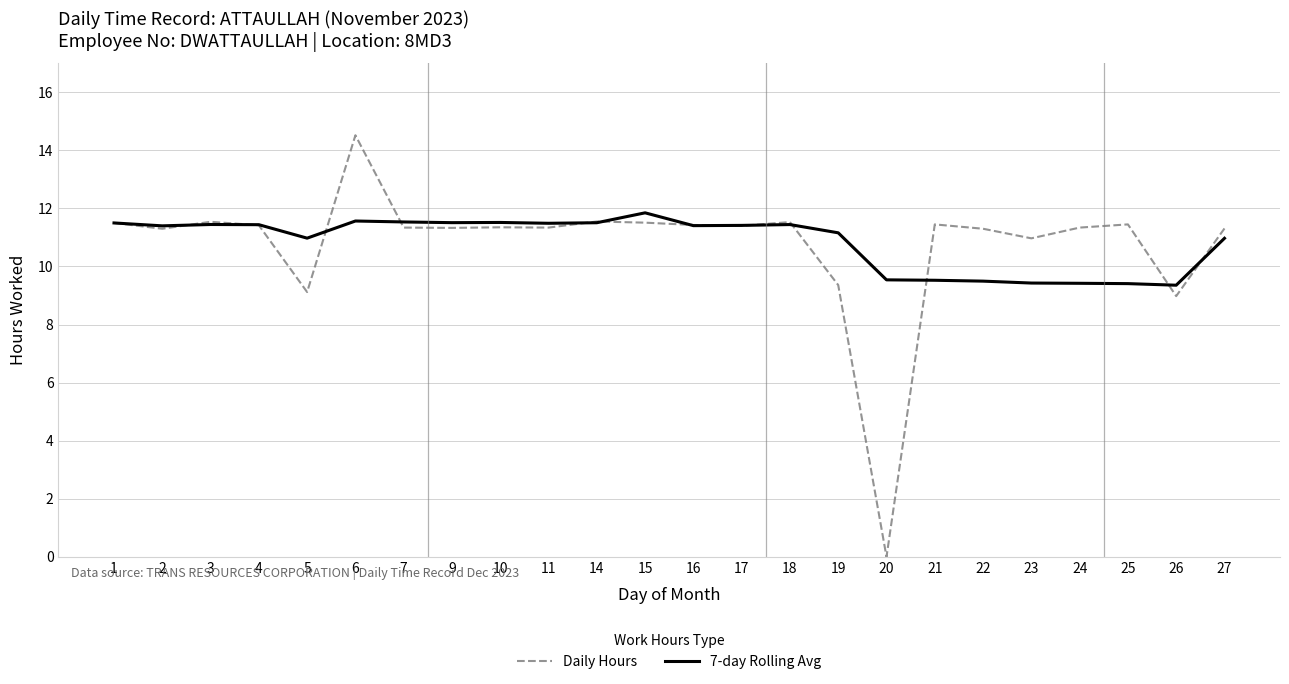

What is the sum of all 7-day Rolling Avg values?

260.3